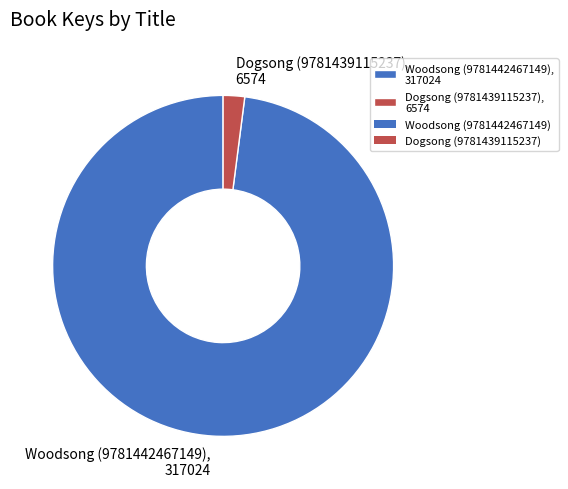

Between Woodsong (9781442467149), 317024 and Dogsong (9781439115237), 6574, which is larger?

Woodsong (9781442467149), 317024